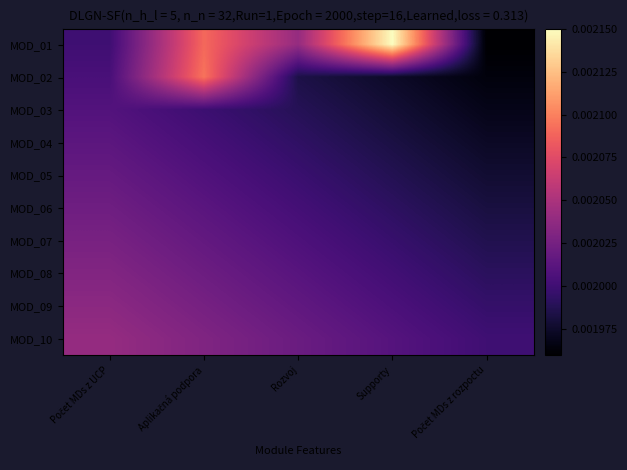

Reading left to right, transcribe all the data shown in this chart.

MOD_01: Počet MDs z UCP=0.0	Aplikačná podpora=0.0	Rozvoj=0.0	Supporty=0.0	Počet MDs z rozpoctu=0.0
MOD_02: Počet MDs z UCP=0.0	Aplikačná podpora=0.0	Rozvoj=0.0	Supporty=0.0	Počet MDs z rozpoctu=0.0
MOD_03: Počet MDs z UCP=0.0	Aplikačná podpora=0.0	Rozvoj=0.0	Supporty=0.0	Počet MDs z rozpoctu=0.0
MOD_04: Počet MDs z UCP=0.0	Aplikačná podpora=0.0	Rozvoj=0.0	Supporty=0.0	Počet MDs z rozpoctu=0.0
MOD_05: Počet MDs z UCP=0.0	Aplikačná podpora=0.0	Rozvoj=0.0	Supporty=0.0	Počet MDs z rozpoctu=0.0
MOD_06: Počet MDs z UCP=0.0	Aplikačná podpora=0.0	Rozvoj=0.0	Supporty=0.0	Počet MDs z rozpoctu=0.0
MOD_07: Počet MDs z UCP=0.0	Aplikačná podpora=0.0	Rozvoj=0.0	Supporty=0.0	Počet MDs z rozpoctu=0.0
MOD_08: Počet MDs z UCP=0.0	Aplikačná podpora=0.0	Rozvoj=0.0	Supporty=0.0	Počet MDs z rozpoctu=0.0
MOD_09: Počet MDs z UCP=0.0	Aplikačná podpora=0.0	Rozvoj=0.0	Supporty=0.0	Počet MDs z rozpoctu=0.0
MOD_10: Počet MDs z UCP=0.0	Aplikačná podpora=0.0	Rozvoj=0.0	Supporty=0.0	Počet MDs z rozpoctu=0.0